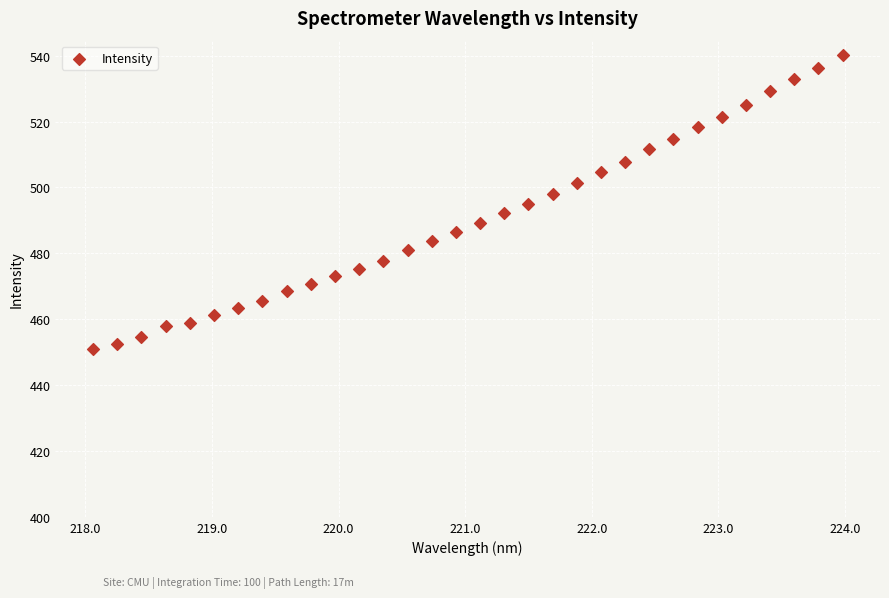

What is the range of X values (max minus min)?

5.9